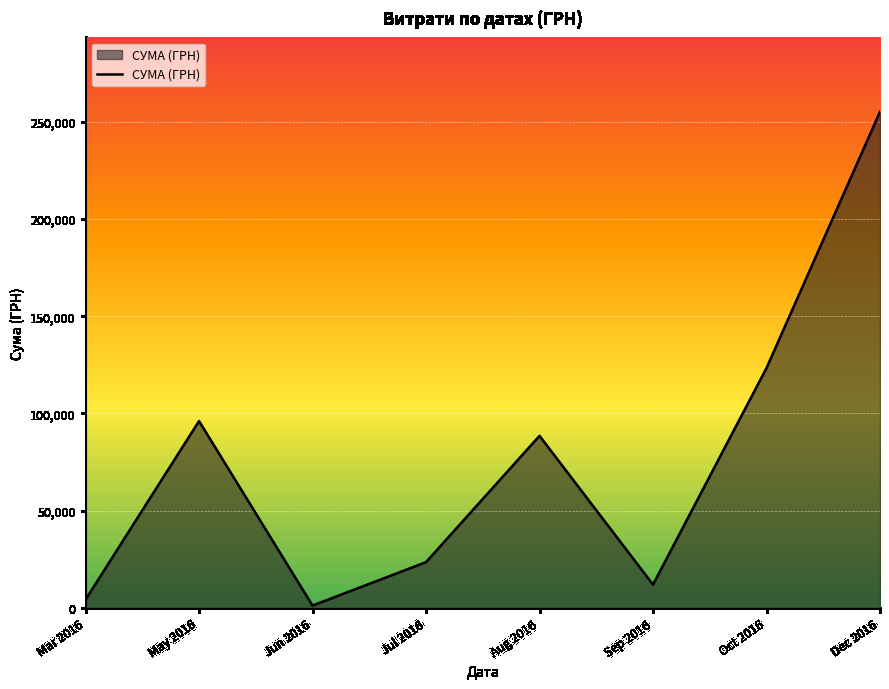

What position from the right is Mar 2016?

8